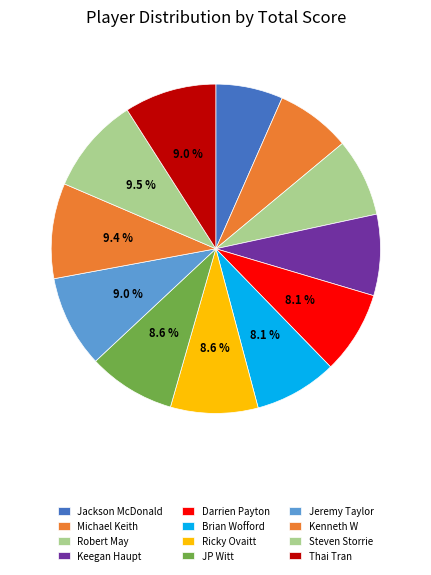

Does any single category account for the majority?

No